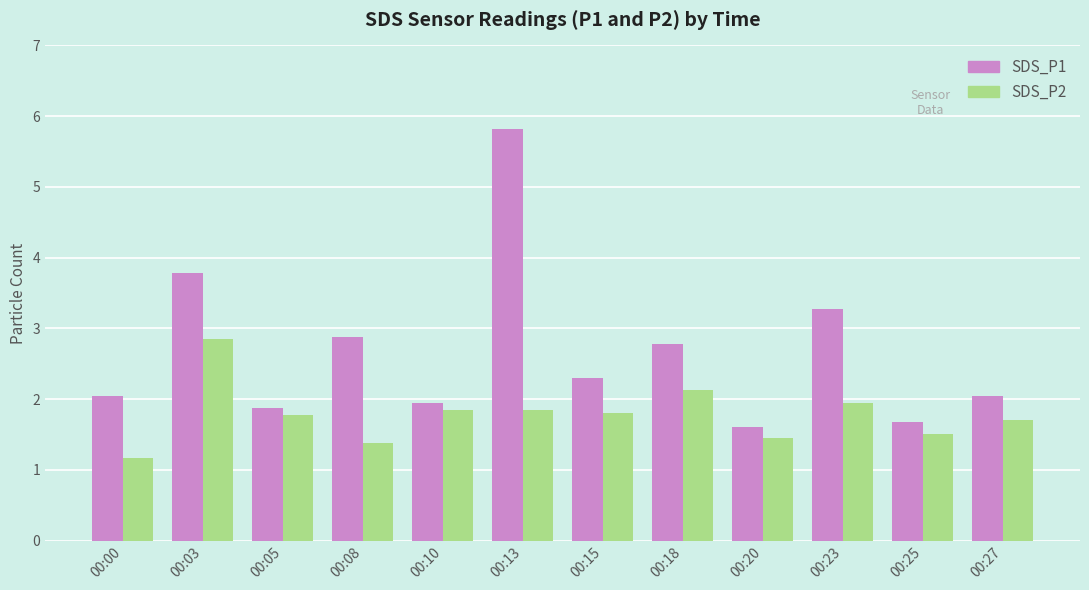

What is the difference between the SDS_P1 values at 00:05 and 00:08?

1.0